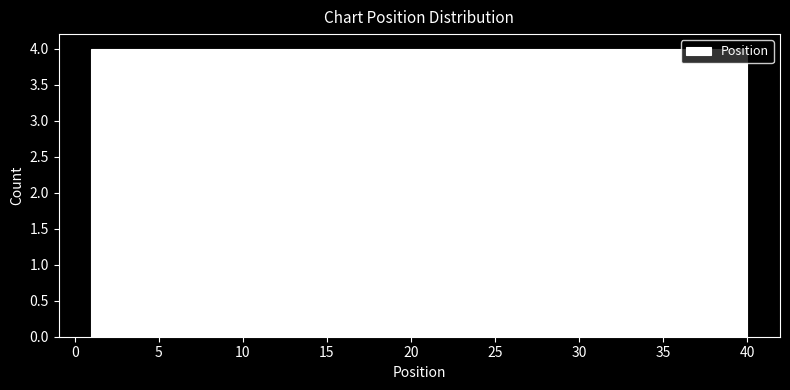

Reading left to right, transcribe this chart: for each bar, give the range it covers on the x-axis and its height. Neither the bar edges nor the heights are printed on the chart, so give them approximately, as read against the axes.

1.0 to 4.9: 4
4.9 to 8.8: 4
8.8 to 12.7: 4
12.7 to 16.6: 4
16.6 to 20.5: 4
20.5 to 24.4: 4
24.4 to 28.3: 4
28.3 to 32.2: 4
32.2 to 36.1: 4
36.1 to 40.0: 4